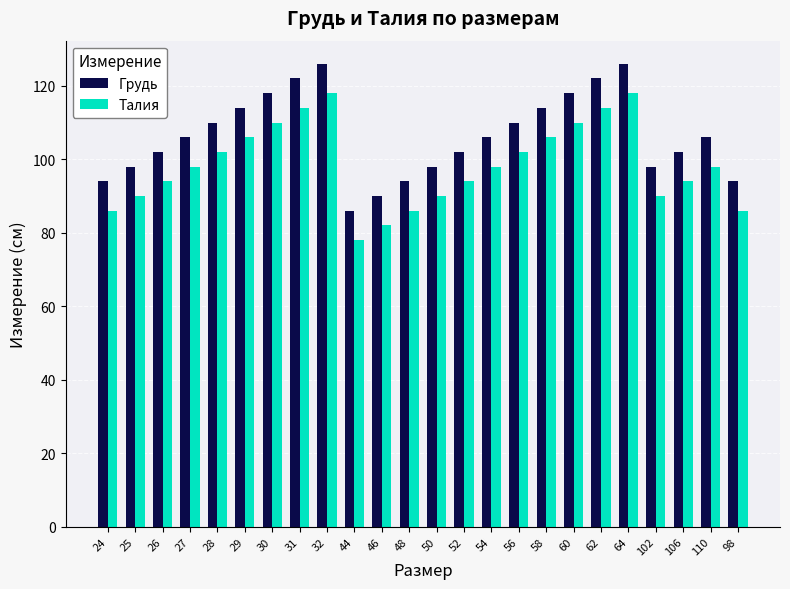

Reading right to left, what are all the values shown in this chart?

Грудь: 98=94	110=106	106=102	102=98	64=126	62=122	60=118	58=114	56=110	54=106	52=102	50=98	48=94	46=90	44=86	32=126	31=122	30=118	29=114	28=110	27=106	26=102	25=98	24=94
Талия: 98=86	110=98	106=94	102=90	64=118	62=114	60=110	58=106	56=102	54=98	52=94	50=90	48=86	46=82	44=78	32=118	31=114	30=110	29=106	28=102	27=98	26=94	25=90	24=86